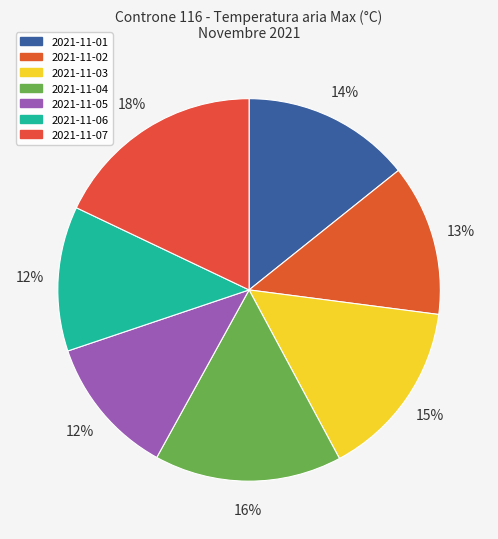

Which slice is the largest?

2021-11-07